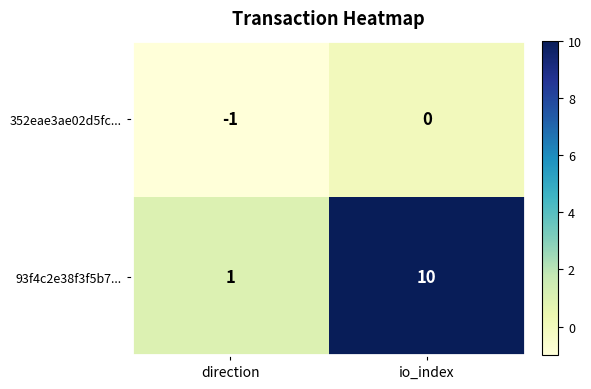

What is the difference between the maximum and minimum values in the 93f4c2e38f3f5b7... series?

9